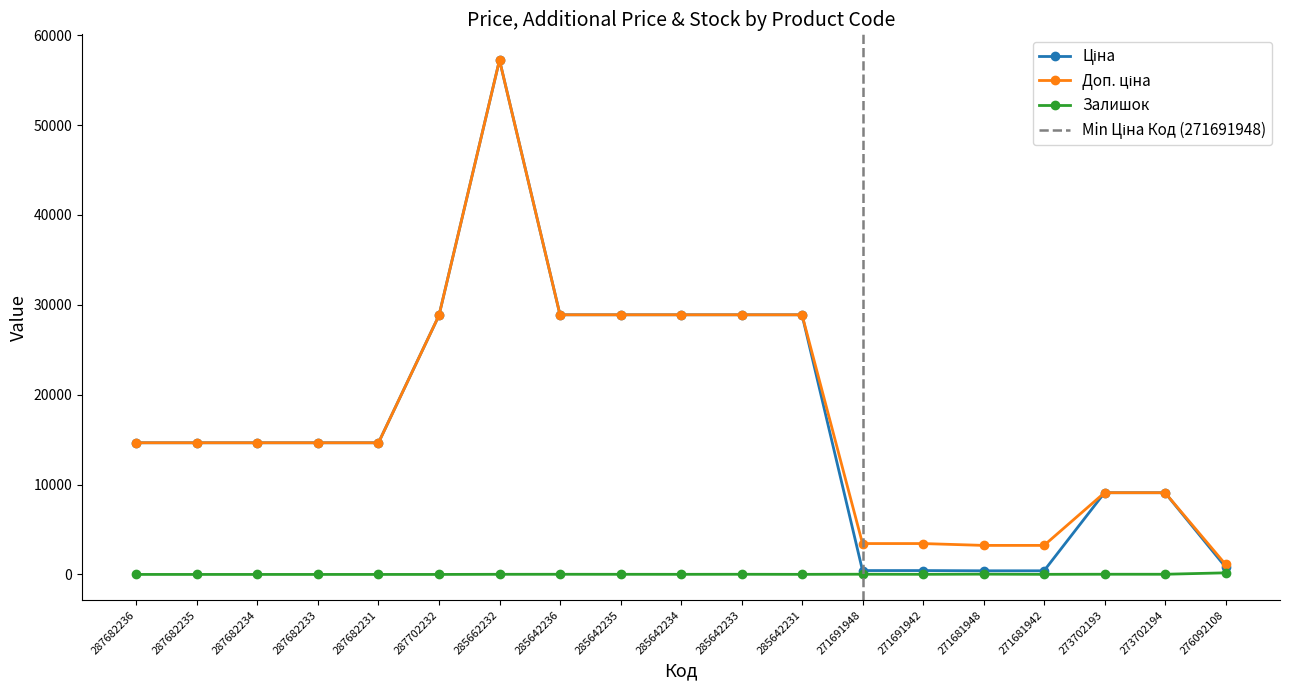

At how many categories does at least one series exceed 38534?

1